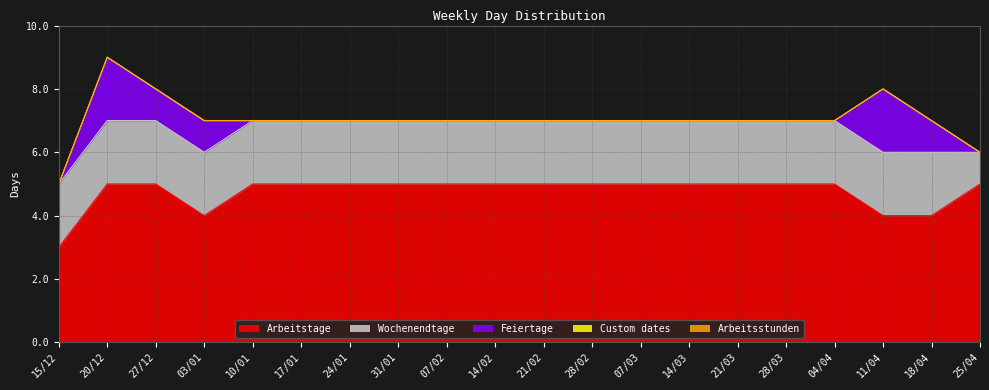

How many lines are shown in the chart?

5